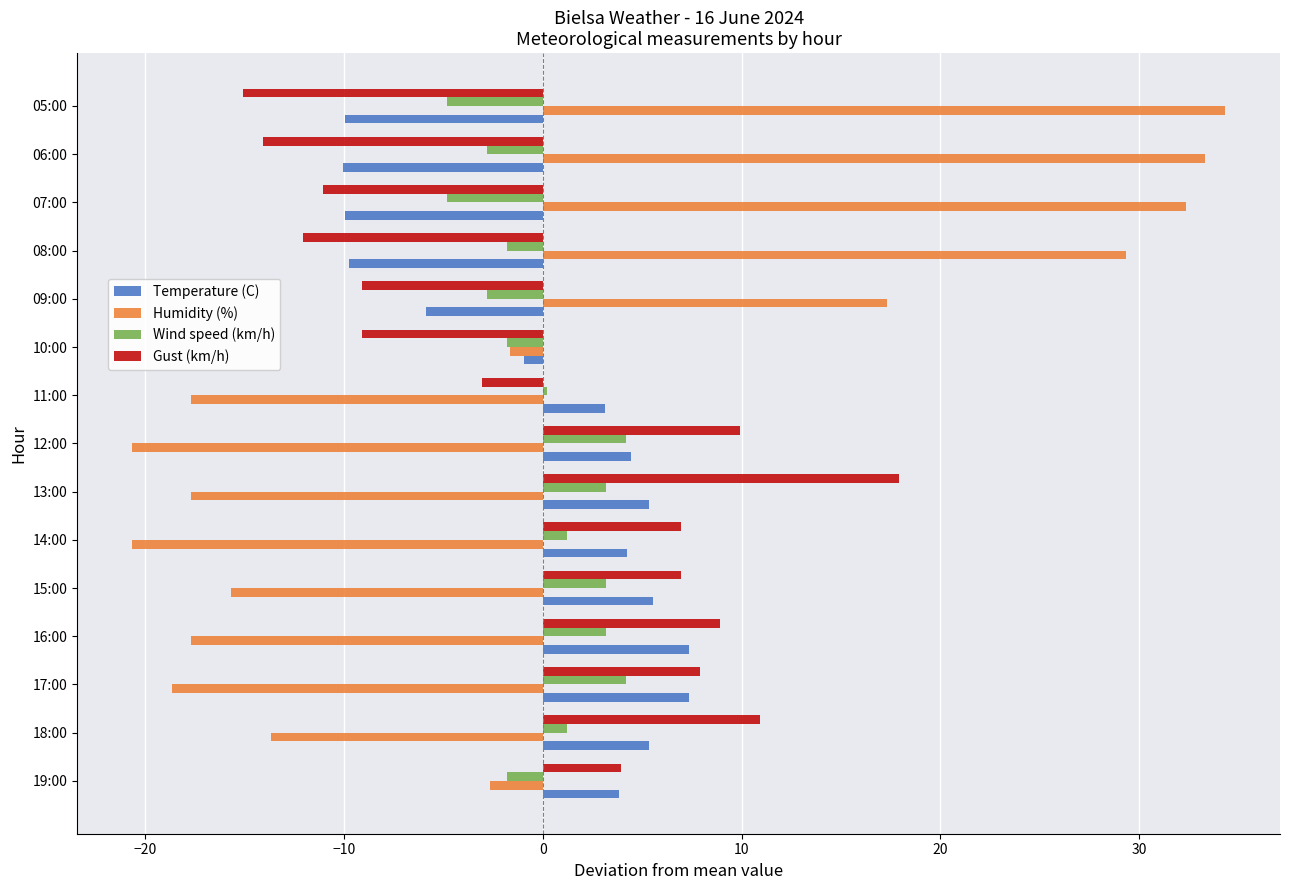

Is the value of Temperature (C) at 16:00 greater than the value of Wind speed (km/h) at 07:00?

Yes